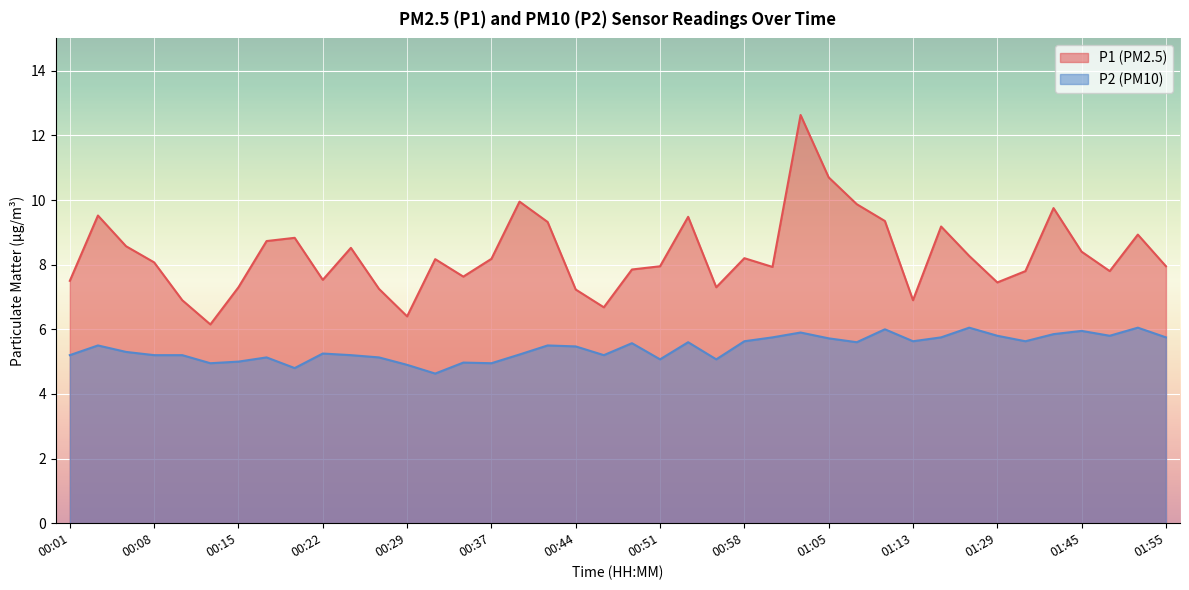

In P1, how many points are lower than both neighbors (excluding endpoints)?

10